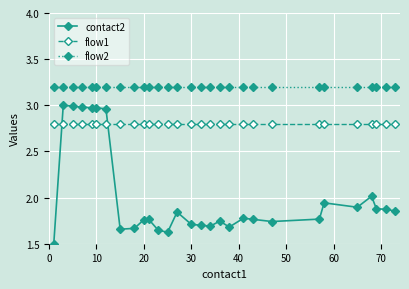

What is the difference between the maximum and minimum values in the contact2 series?

1.5